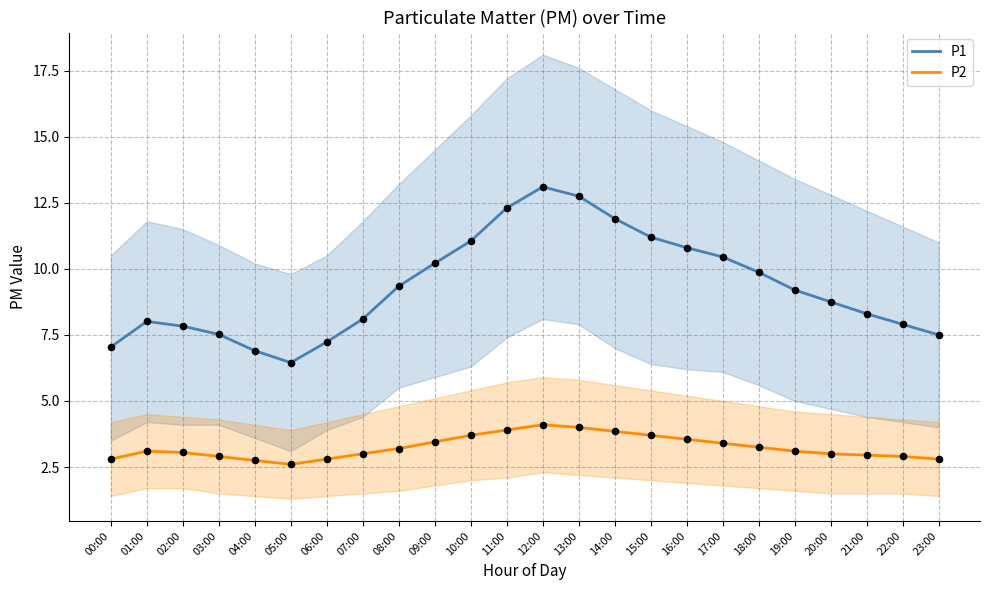

Which series has the largest total across all categories?

P1